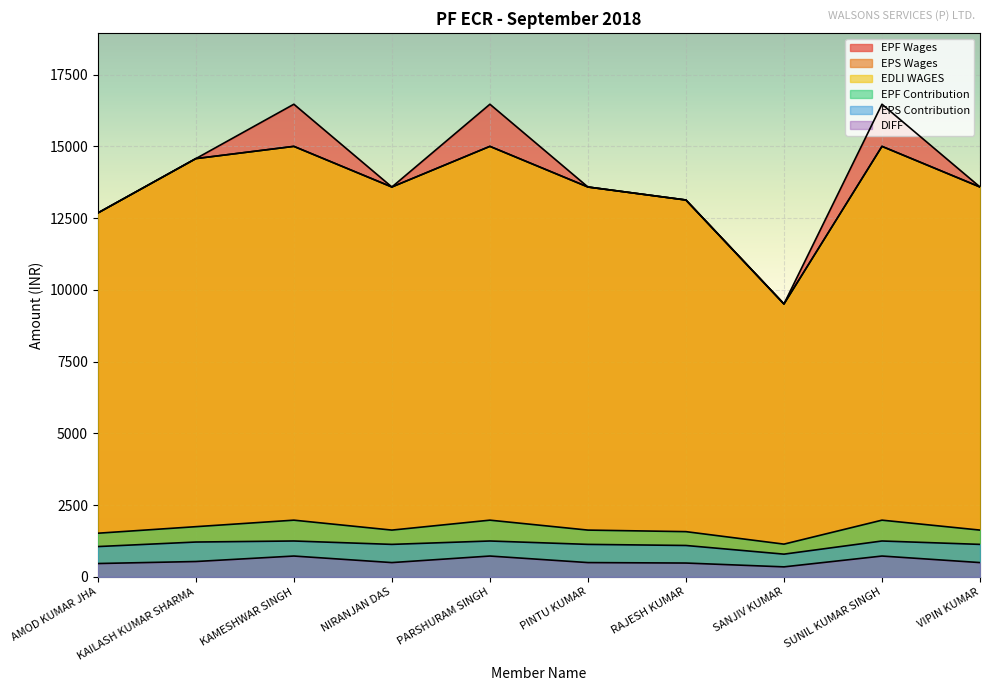

In DIFF, how many points are higher than both neighbors (excluding endpoints)?

3